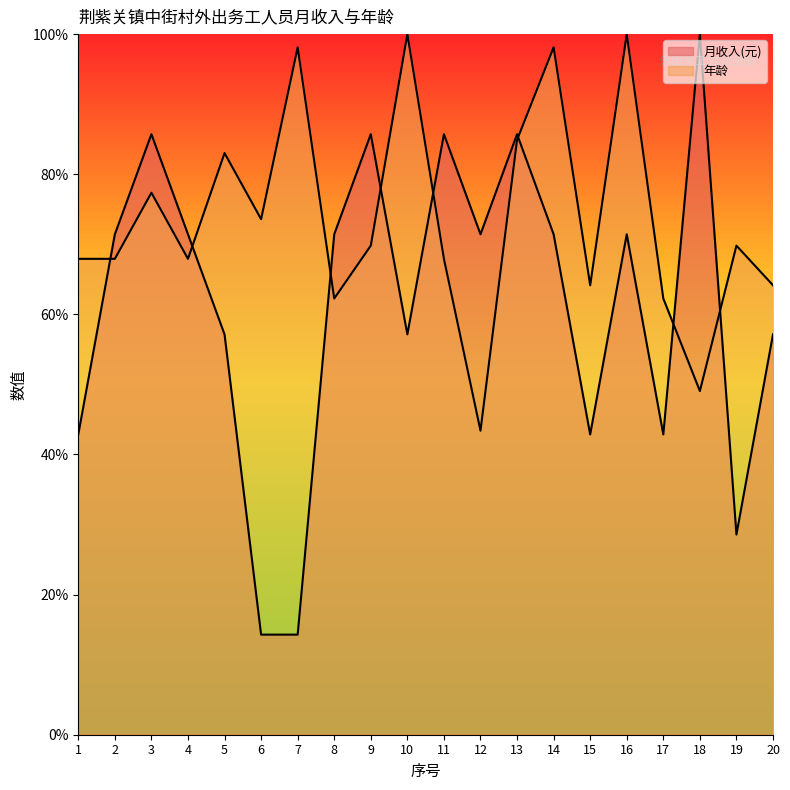

Rank the series at 3 from lowest to highest value.

年龄, 月收入(元)